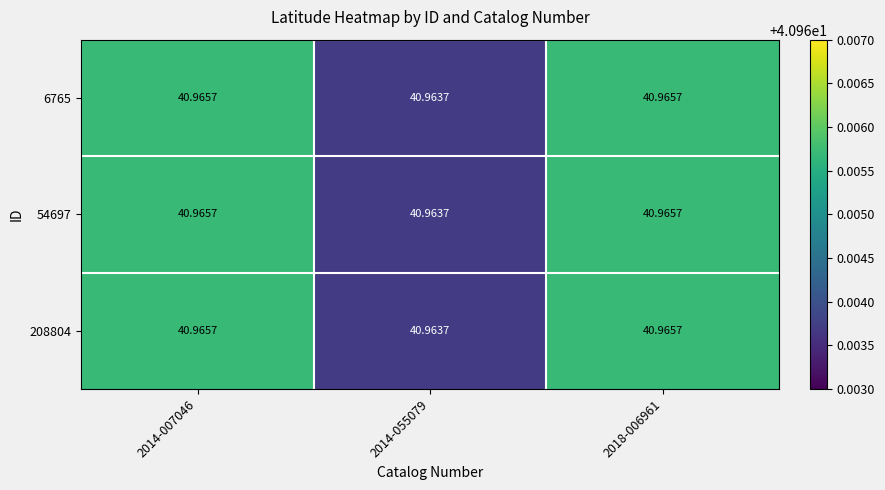

Which has a higher value, 2014-055079 or 2018-006961?

2018-006961